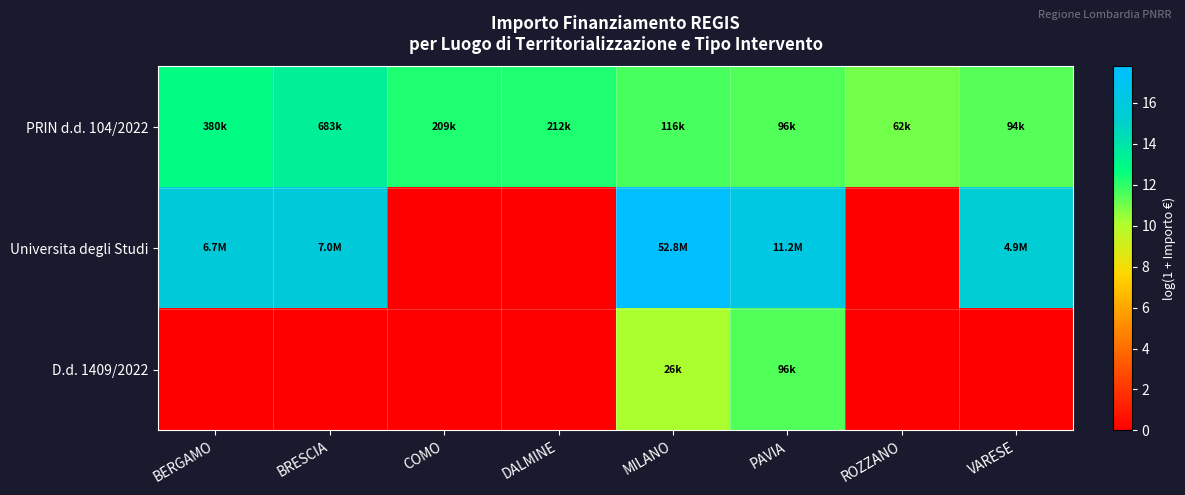

Rank the series by their average value, from lowest to highest.

D.d. 1409/2022, Universita degli Studi, PRIN d.d. 104/2022